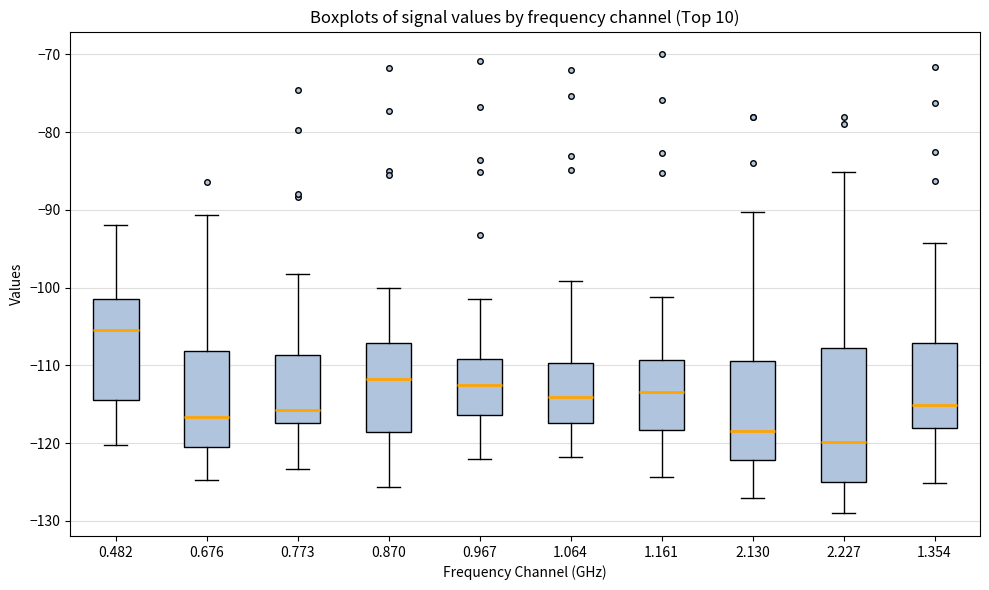

Which box's median line is the highest?

0.482